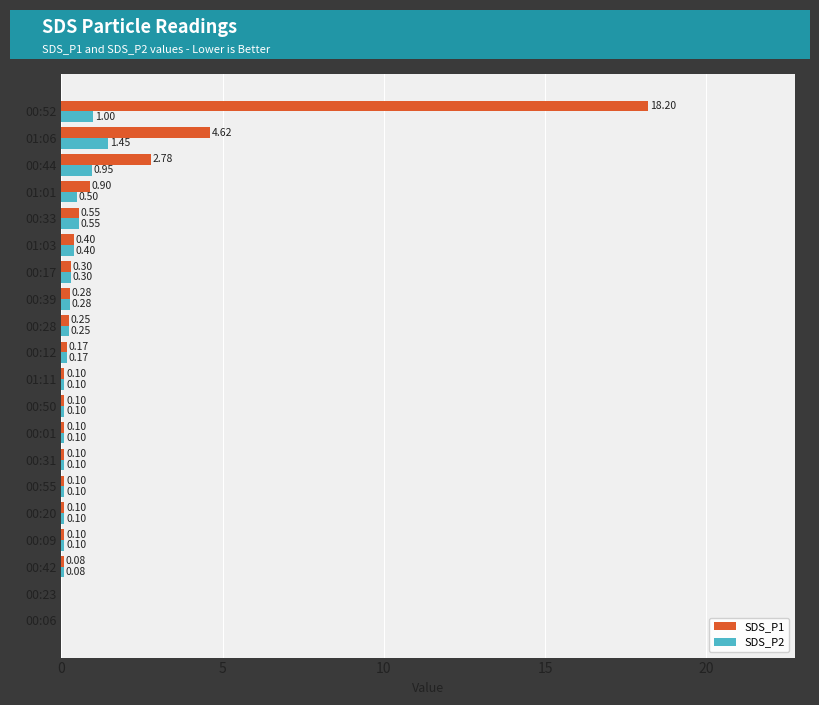

Which series has the largest total across all categories?

SDS_P1